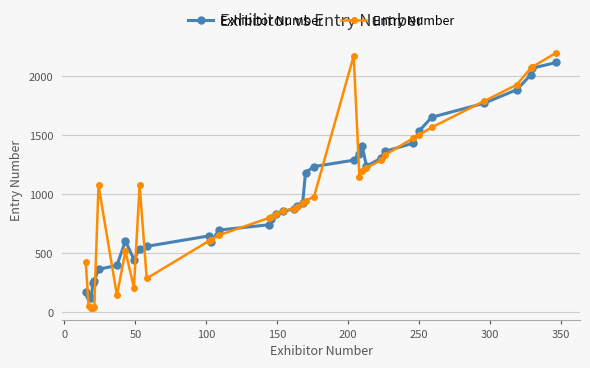

At how many categories does at least one series exceed 1014?

18